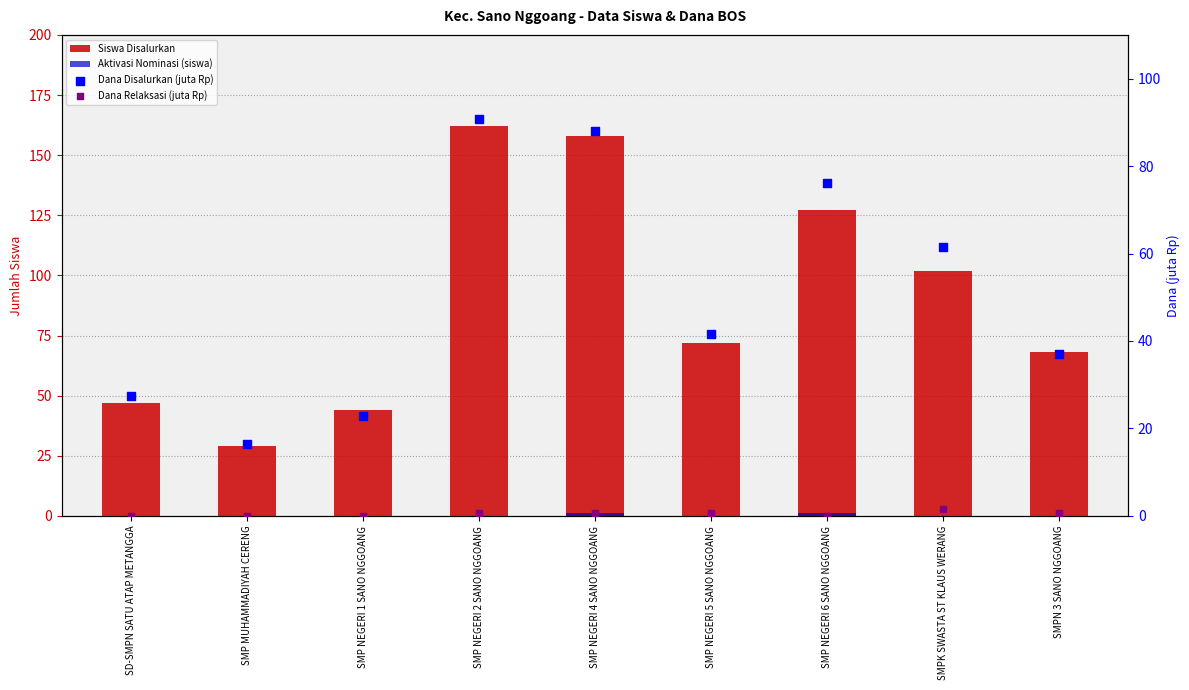

What is the total value across all series at SMP NEGERI 2 SANO NGGOANG?

253.5